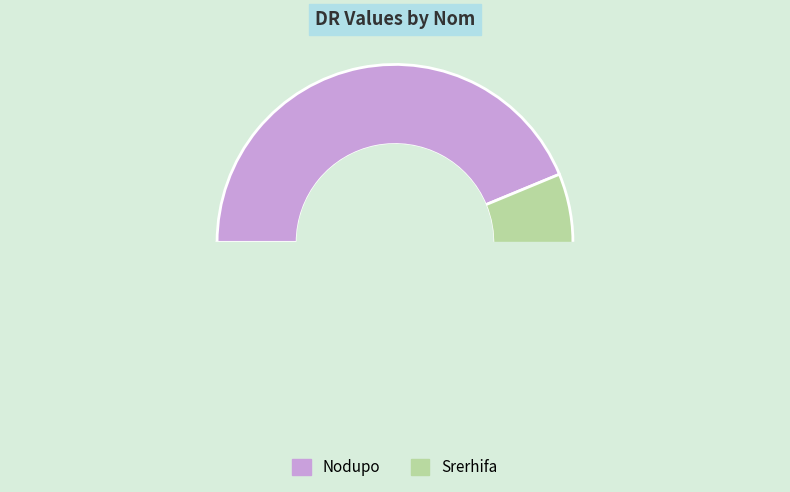

How many segments does this pie chart have?

2